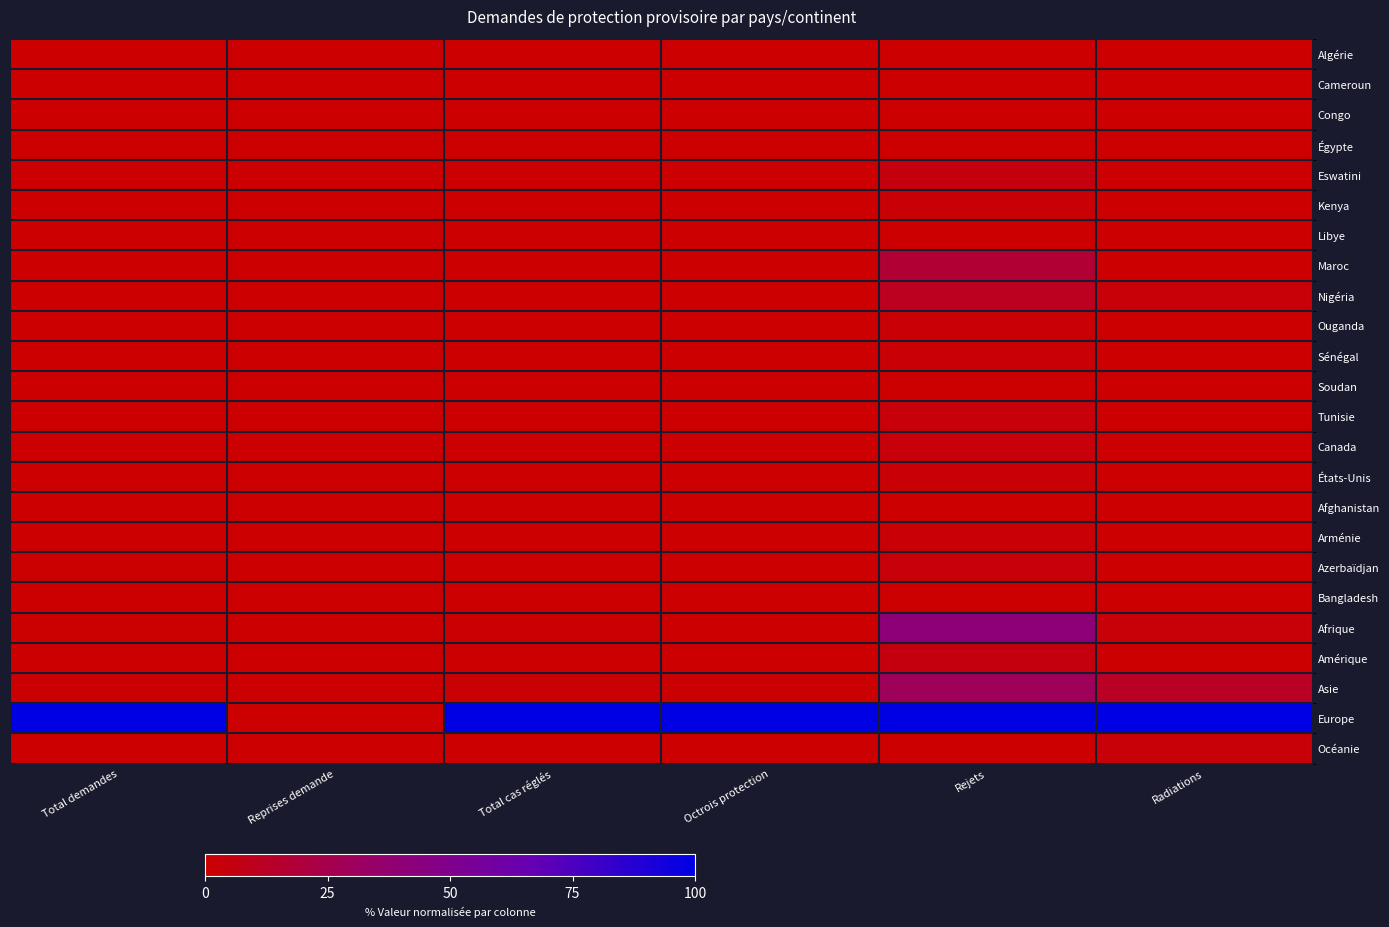

At how many categories does at least one series exceed 95?

5